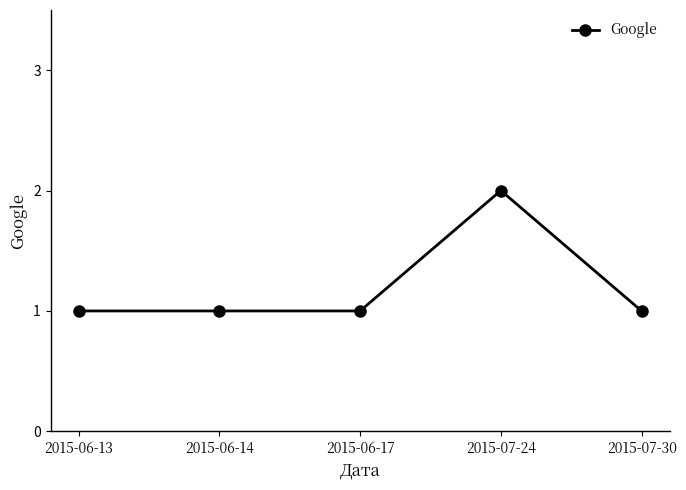

Reading left to right, extract all data points from this chart.

2015-06-13=1	2015-06-14=1	2015-06-17=1	2015-07-24=2	2015-07-30=1